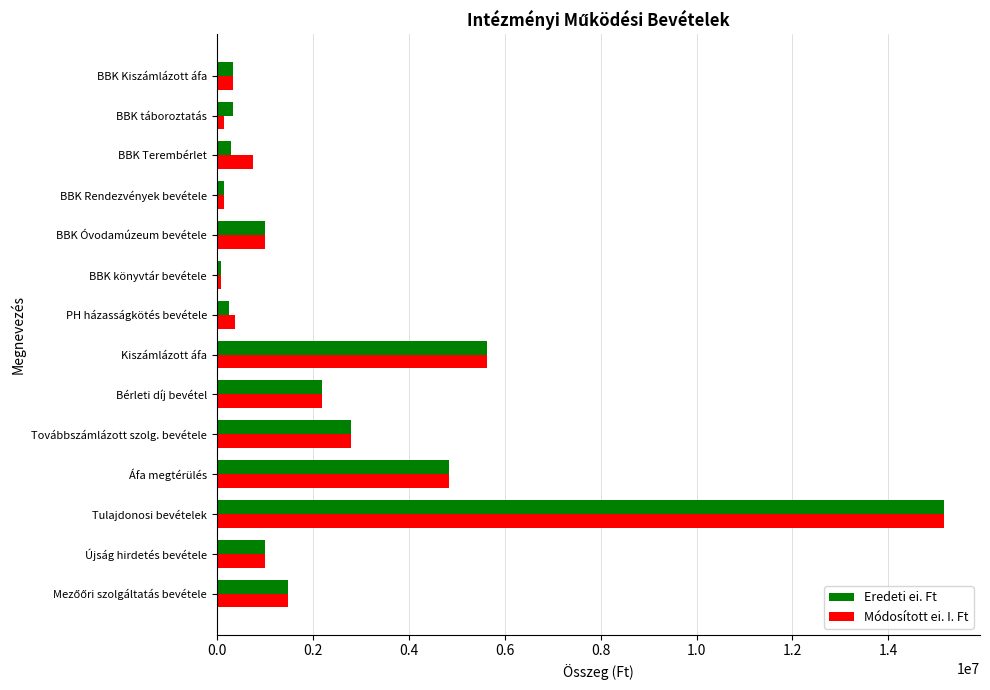

What is the sum of all Módosított ei. I. Ft values?

36037264